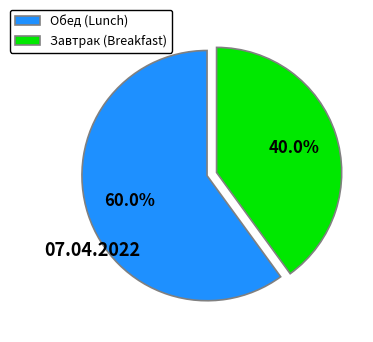

Which slice is the largest?

Обед (Lunch)